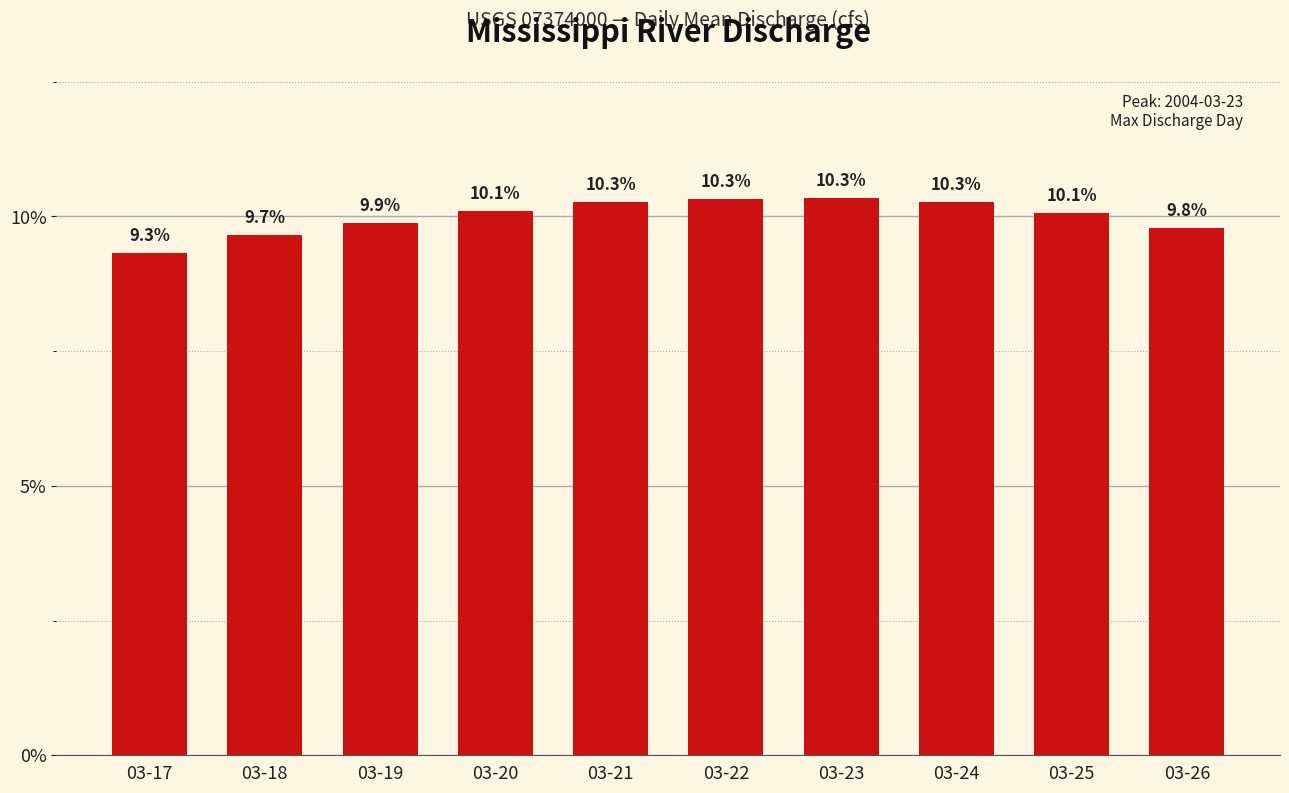

What is the change in value from 03-17 to 03-19?

+0.6